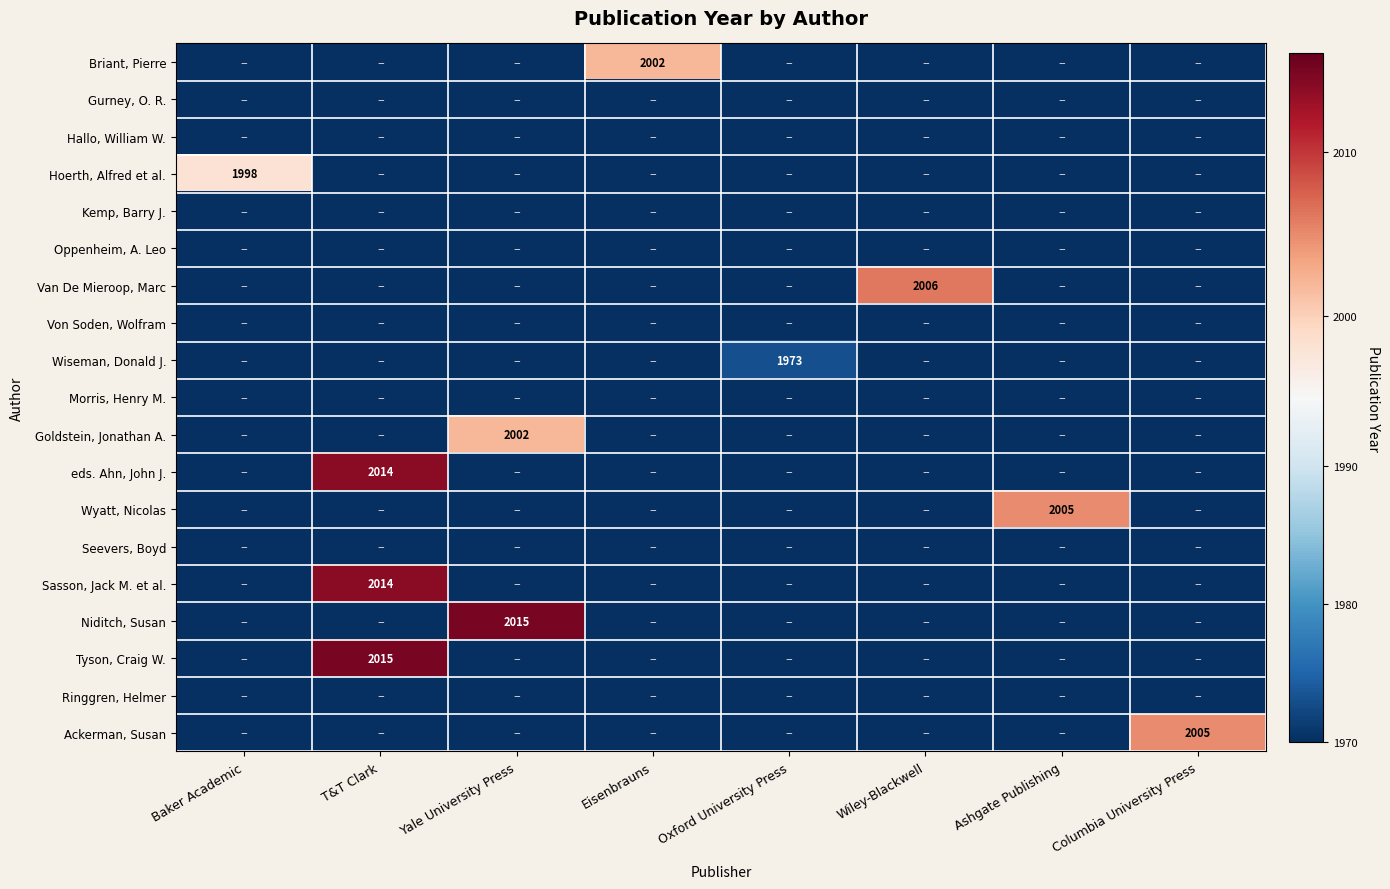

The value of Tyson, Craig W. at T&T Clark is 2015. True or false?

True